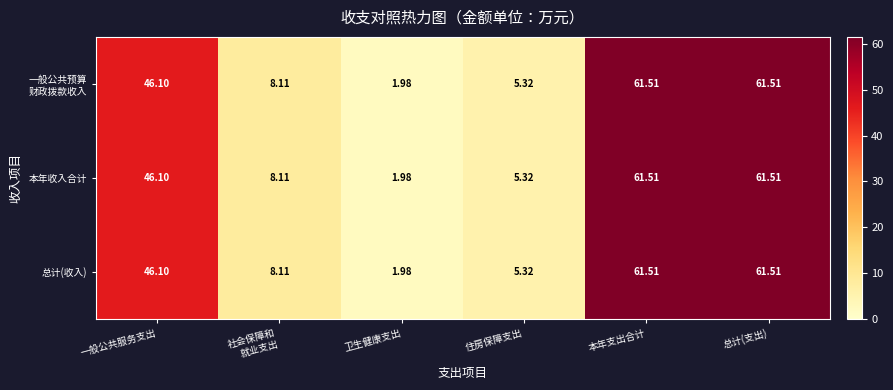

At which label is 总计(收入) closest to 31?

一般公共服务支出